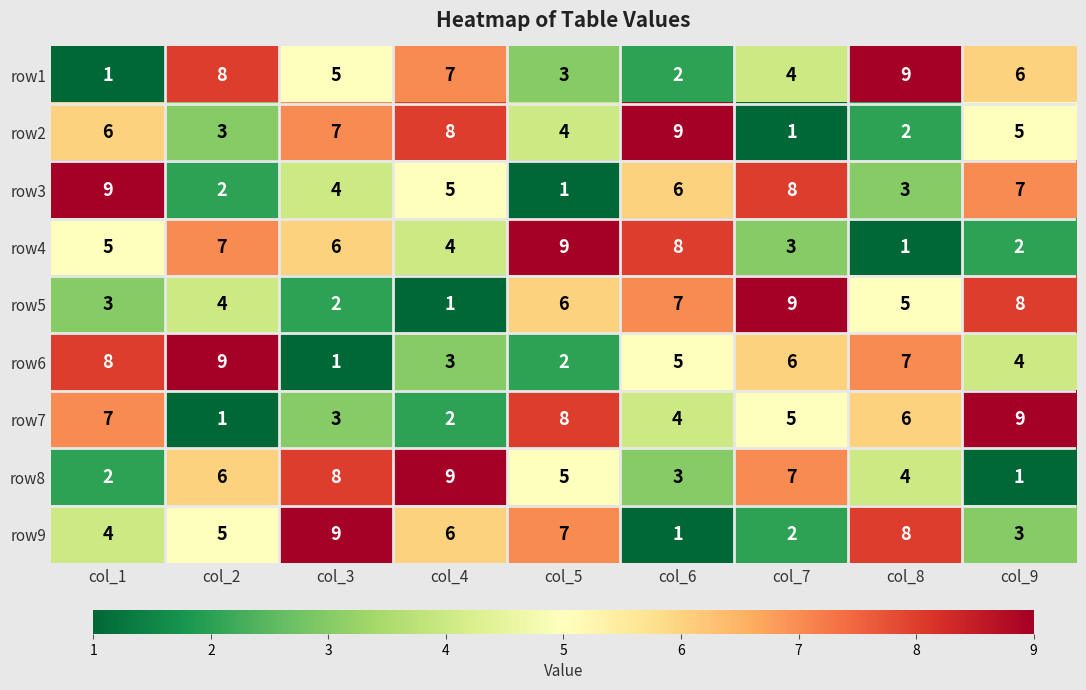

Which series changed the most between col_4 and col_7?

row5